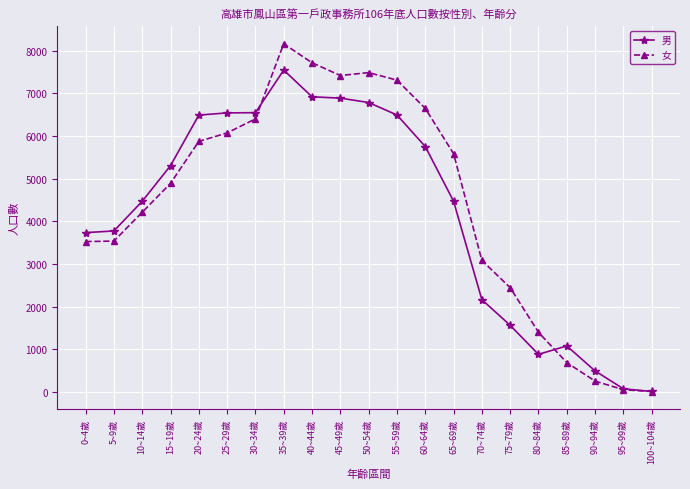

The 女 series shows 251 at 90~94歲. True or false?

True